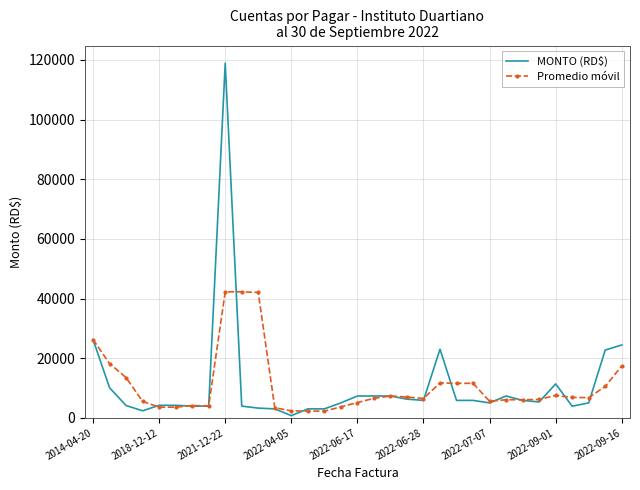

True or false: MONTO (RD$) has more than 0 interior local peaks.

True